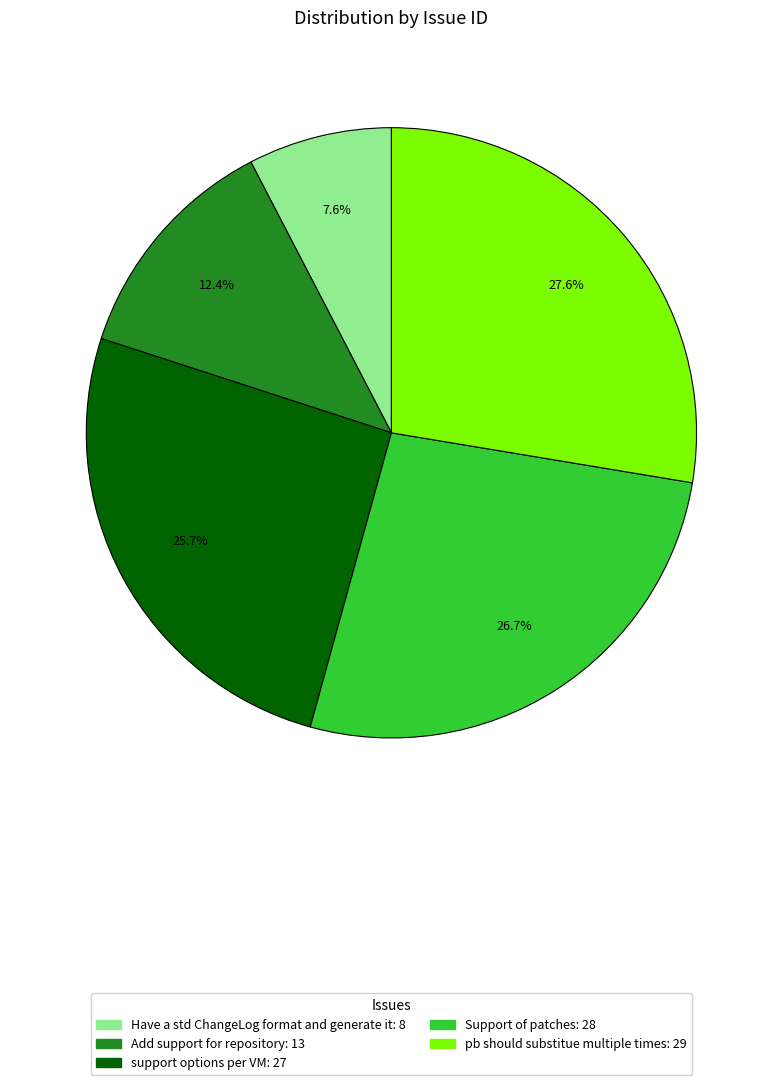

Does any single category account for the majority?

No